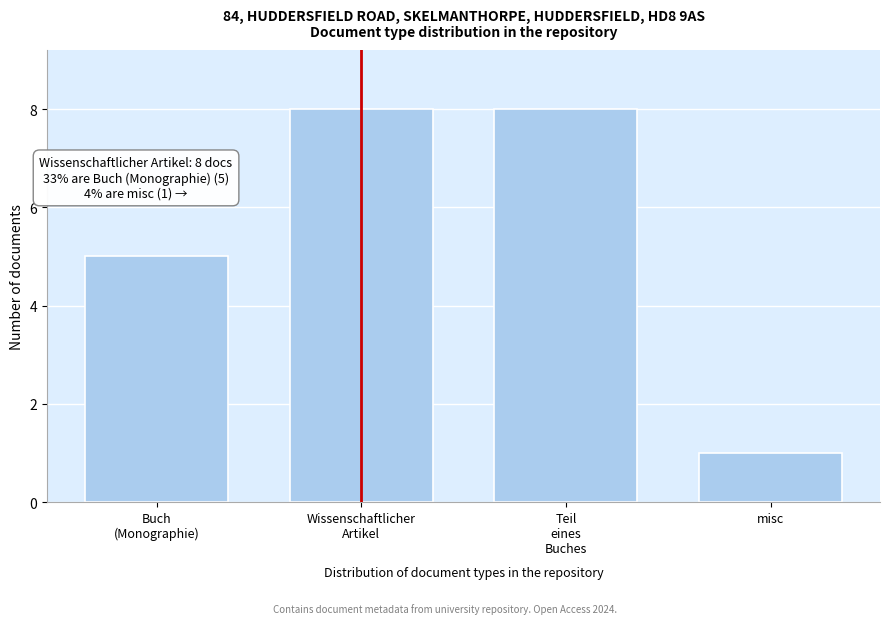

Reading left to right, list all the values displayed in this chart.

5	8	8	1